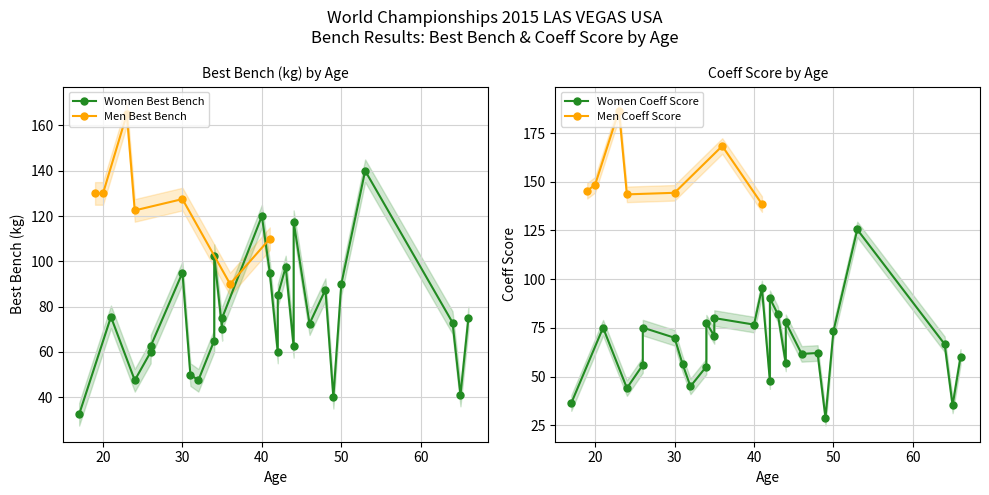

What is the minimum value for Men Best Bench?

90.0